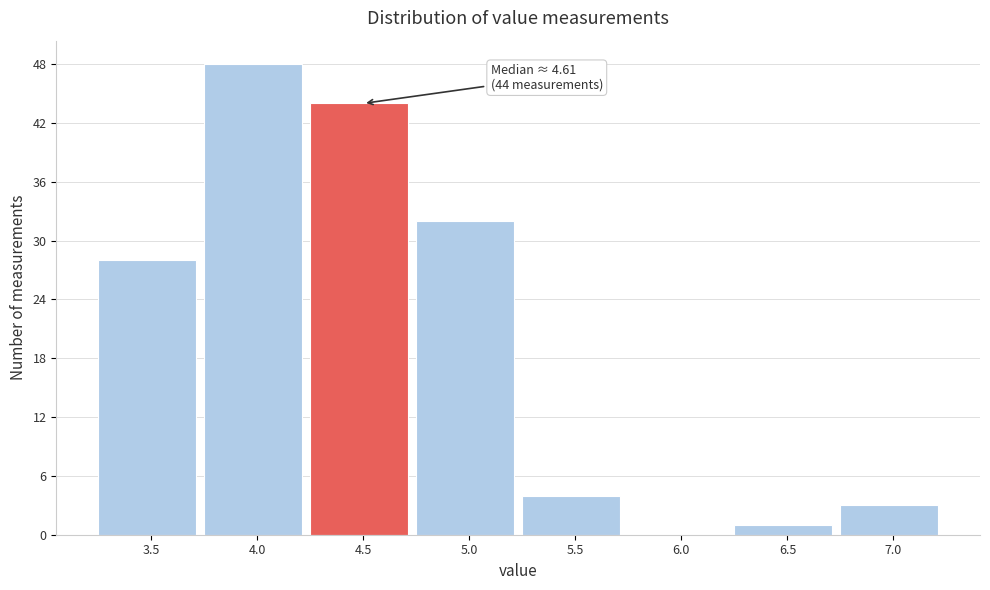

Reading right to left, what are all the values shown in this chart?

7.0=3	6.5=1	6.0=0	5.5=4	5.0=32	4.5=44	4.0=48	3.5=28